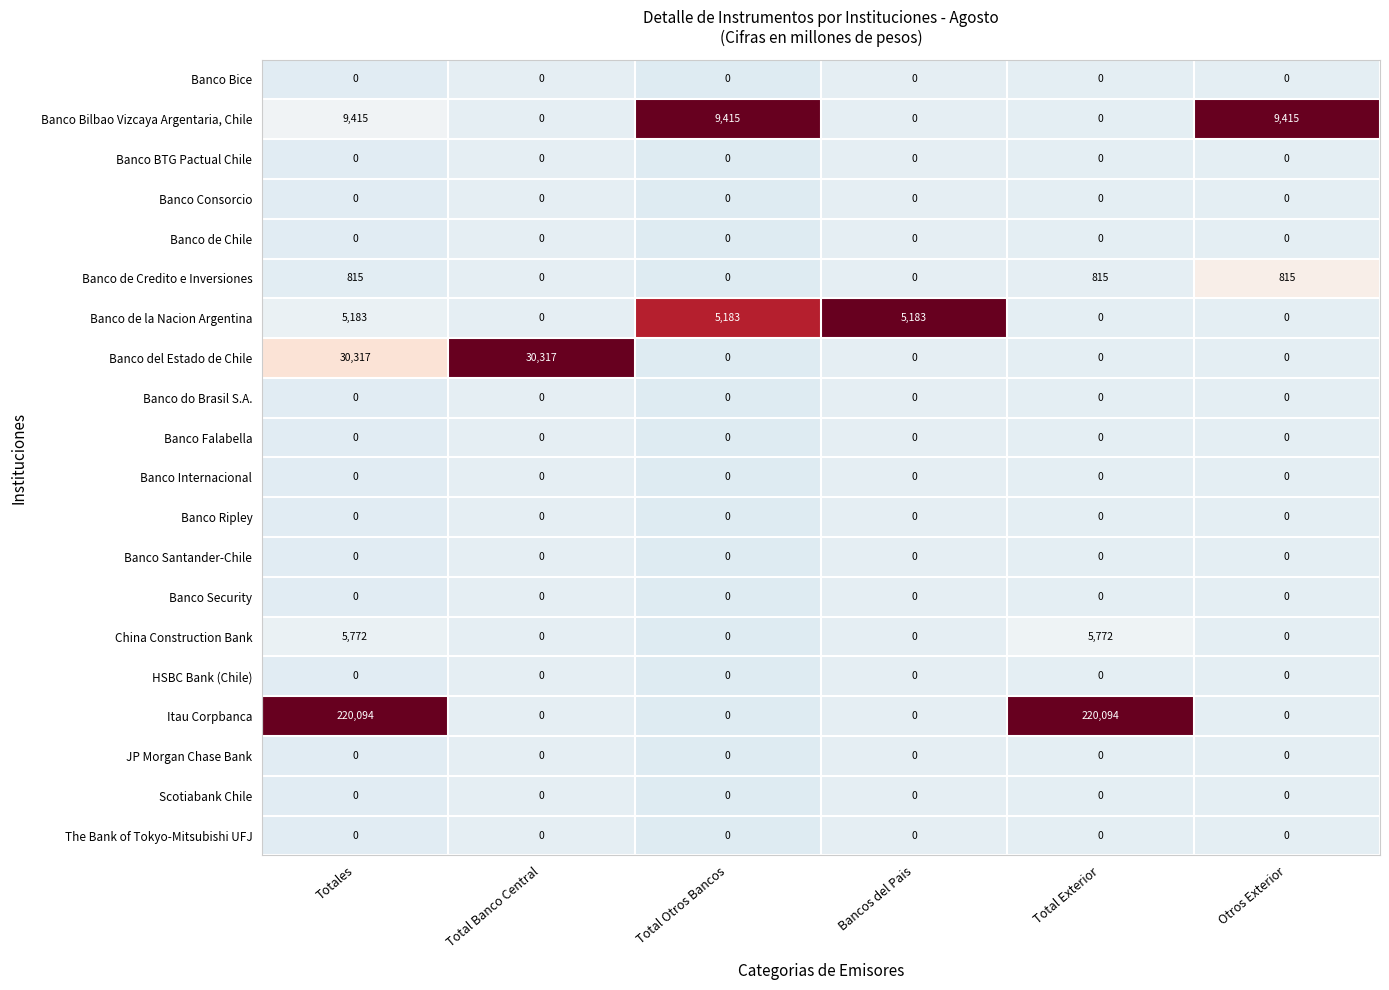

How many Itau Corpbanca values are between 0 and 220094?

6